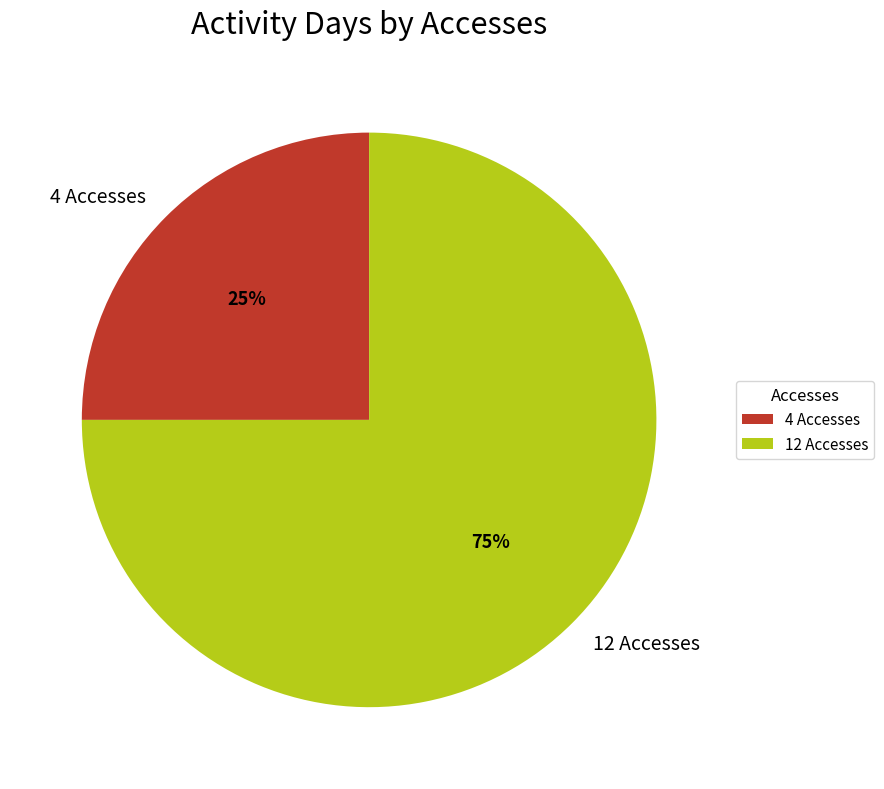

To the nearest percent, what is the difference between the largest and smallest slice percentages?

50%